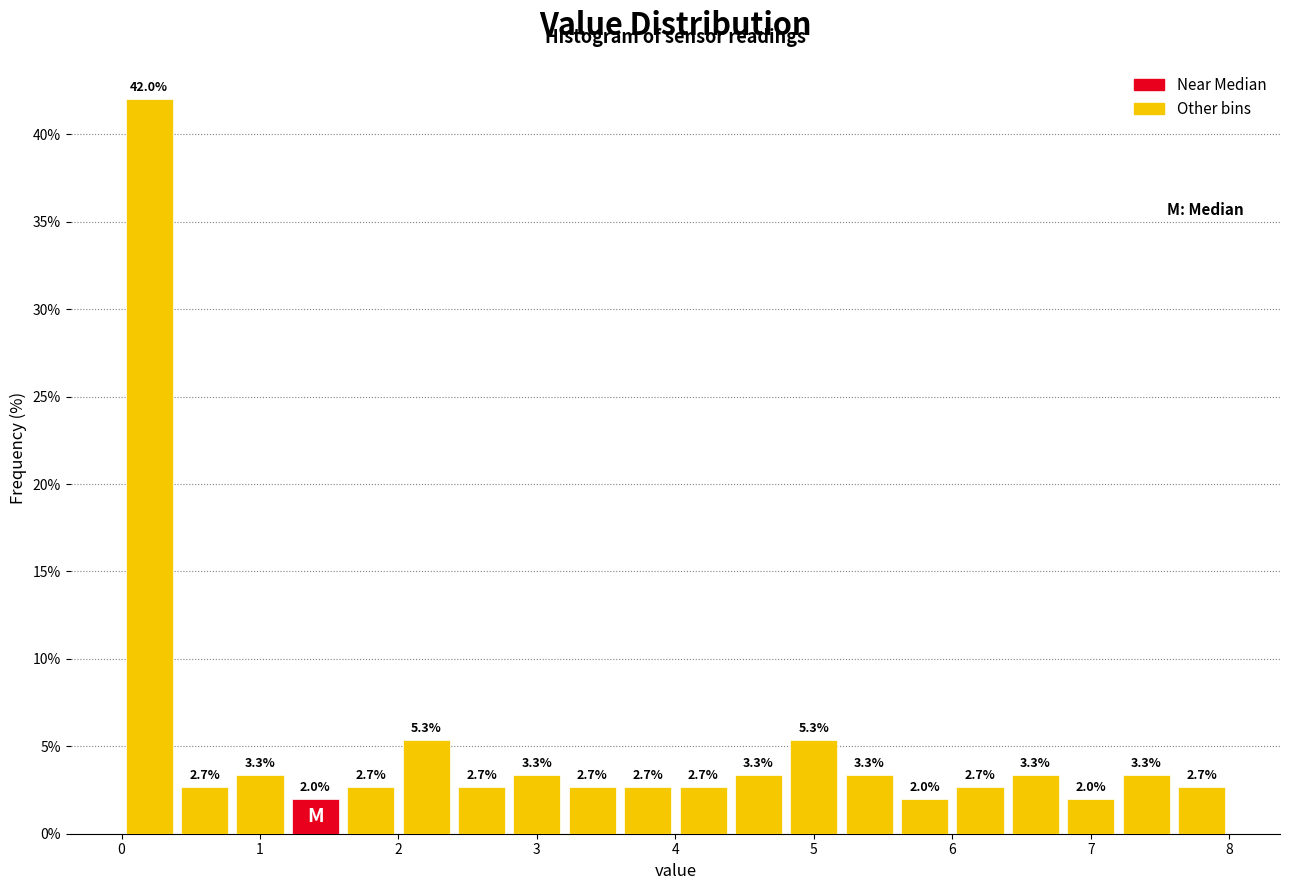

Reading left to right, list every bar in this chart as the range it spans on the x-axis followed by its height.

0.0 to 0.4: 42.0
0.4 to 0.8: 2.7
0.8 to 1.2: 3.3
1.2 to 1.6: 2.0
1.6 to 2.0: 2.7
2.0 to 2.4: 5.3
2.4 to 2.8: 2.7
2.8 to 3.2: 3.3
3.2 to 3.6: 2.7
3.6 to 4.0: 2.7
4.0 to 4.4: 2.7
4.4 to 4.8: 3.3
4.8 to 5.2: 5.3
5.2 to 5.6: 3.3
5.6 to 6.0: 2.0
6.0 to 6.4: 2.7
6.4 to 6.8: 3.3
6.8 to 7.2: 2.0
7.2 to 7.6: 3.3
7.6 to 8.0: 2.7